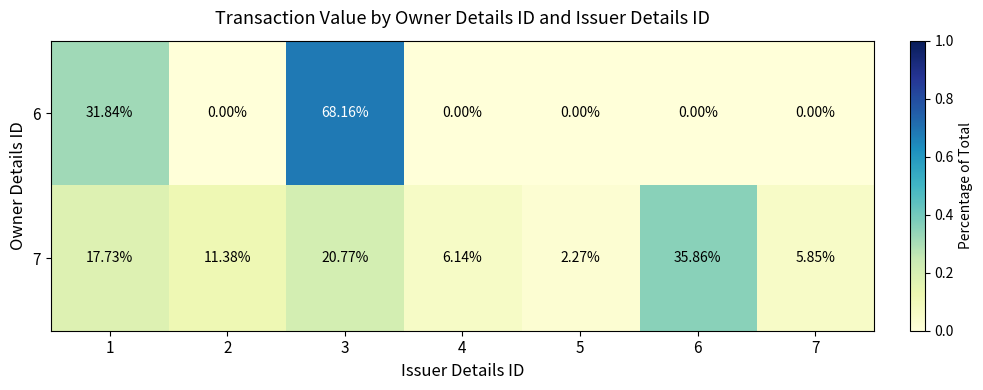

Is the value of 7 at 3 greater than the value of 6 at 7?

Yes